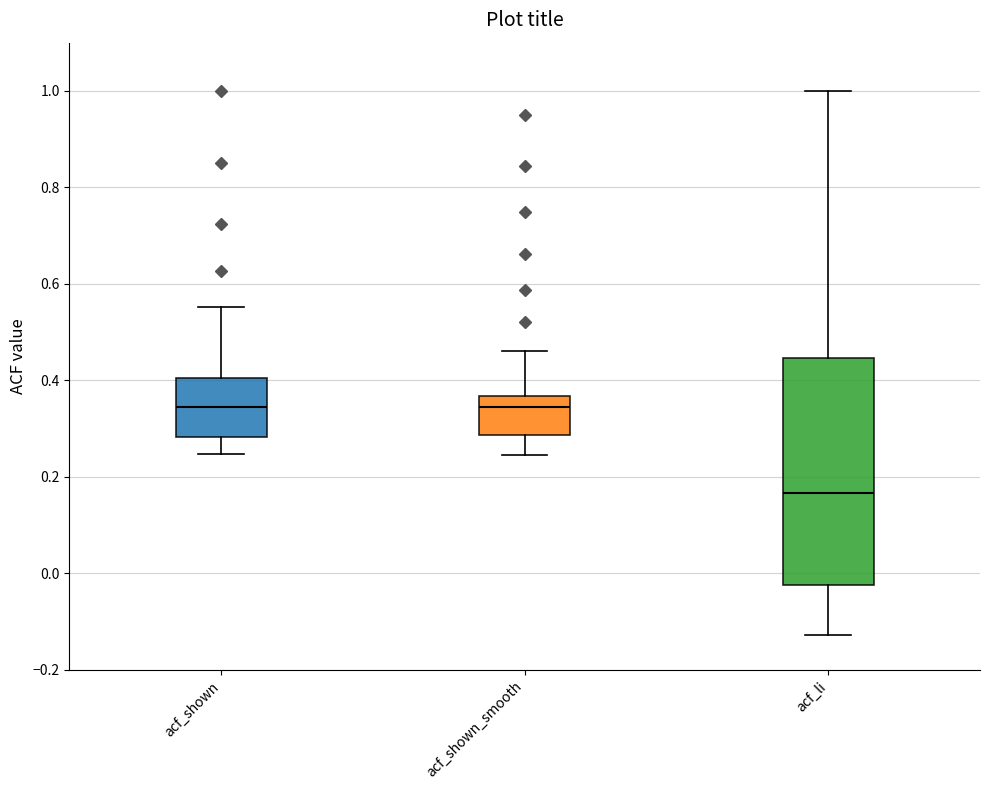

Which box is the tallest, from its lower edge to its upper edge?

acf_li